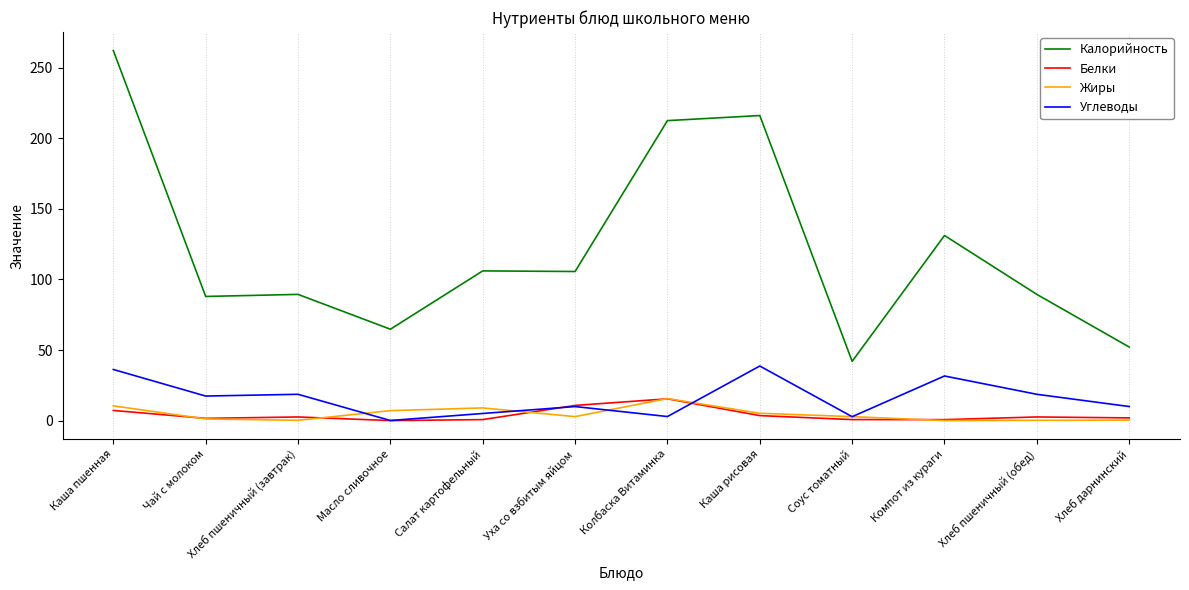

What is the minimum value for Белки?

0.1